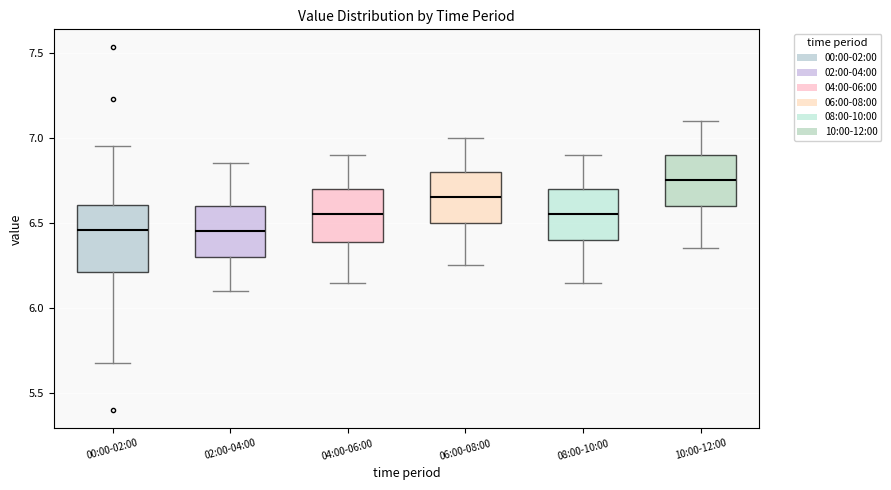

Reading left to right, transcribe this box plot: for each box, give where its median line is, the range the box spans, and where its two whiskers end, as read against the y-axis. The values are not printed on the chart, so give them approximately, as read against the axis.

00:00-02:00: median 6.45, box 6.20 to 6.60, whiskers 5.70 to 6.95
02:00-04:00: median 6.45, box 6.30 to 6.60, whiskers 6.10 to 6.85
04:00-06:00: median 6.55, box 6.40 to 6.70, whiskers 6.15 to 6.90
06:00-08:00: median 6.65, box 6.50 to 6.80, whiskers 6.25 to 7.00
08:00-10:00: median 6.55, box 6.40 to 6.70, whiskers 6.15 to 6.90
10:00-12:00: median 6.75, box 6.60 to 6.90, whiskers 6.35 to 7.10